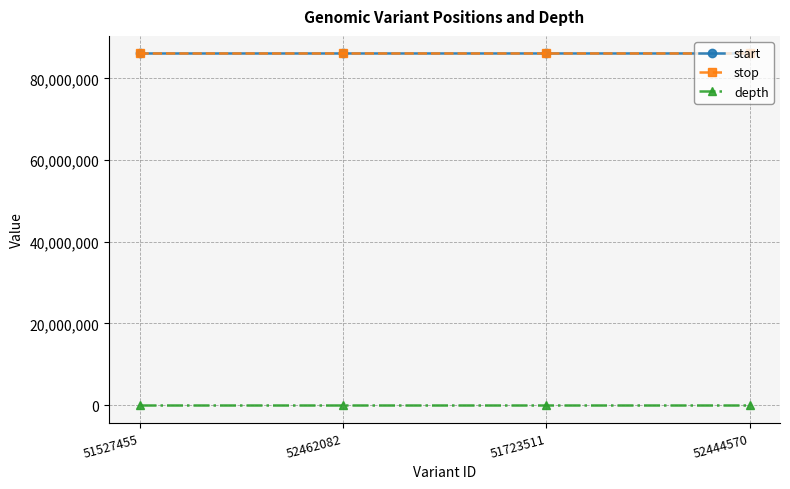

True or false: start has more than 1 interior local peaks.

False